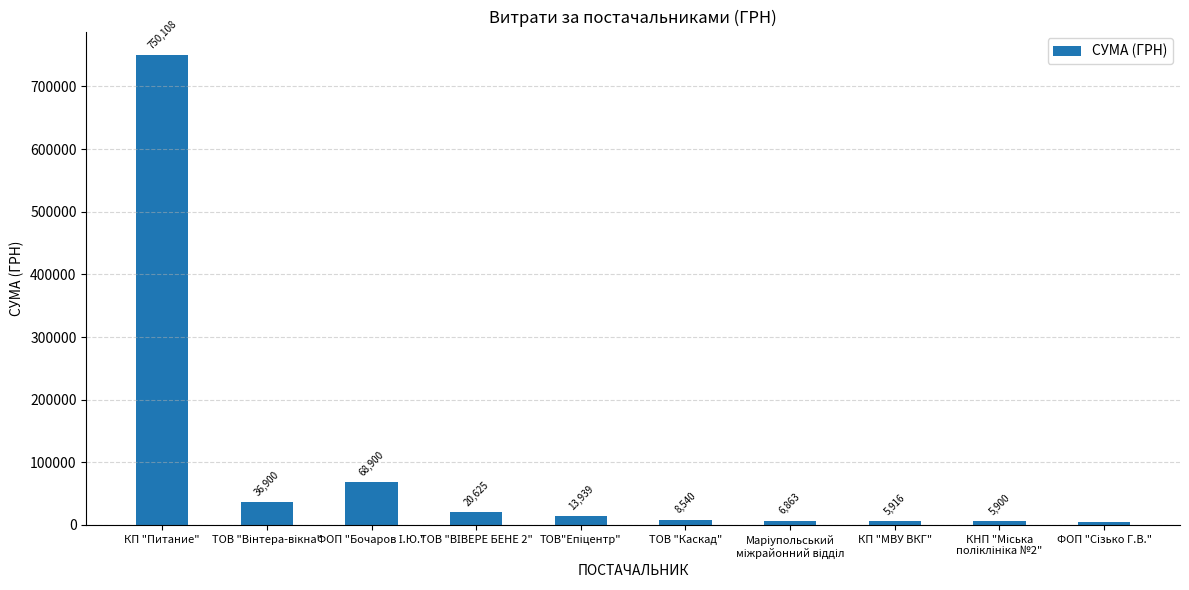

Is it true that the value at ТОВ "Каскад" is 8539.7?

True